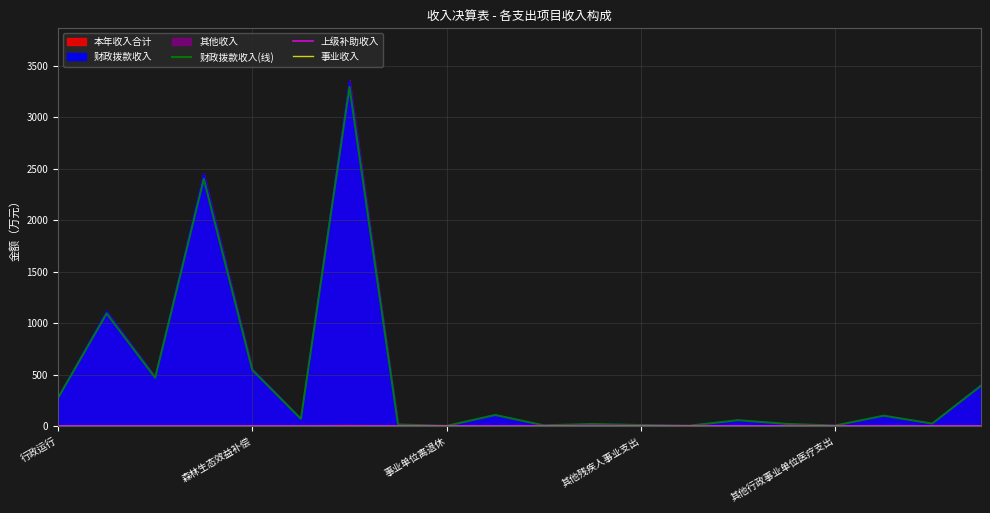

Which label corresponds to the largest value in the chart?

6